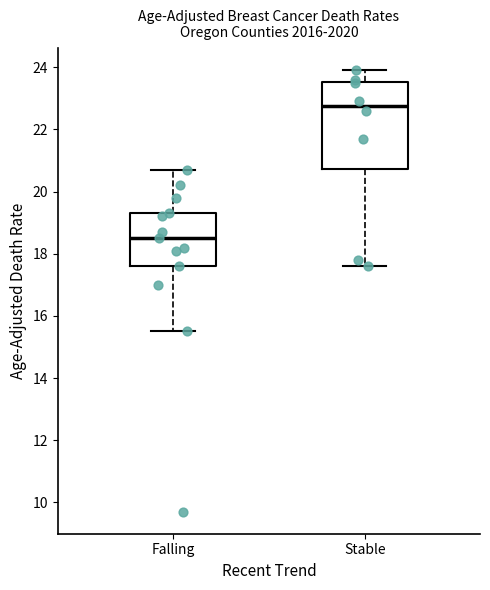

Where is the upper edge of the box for Falling on the y-axis? The values are not printed on the chart, so give them approximately, as read against the axis.

19.4